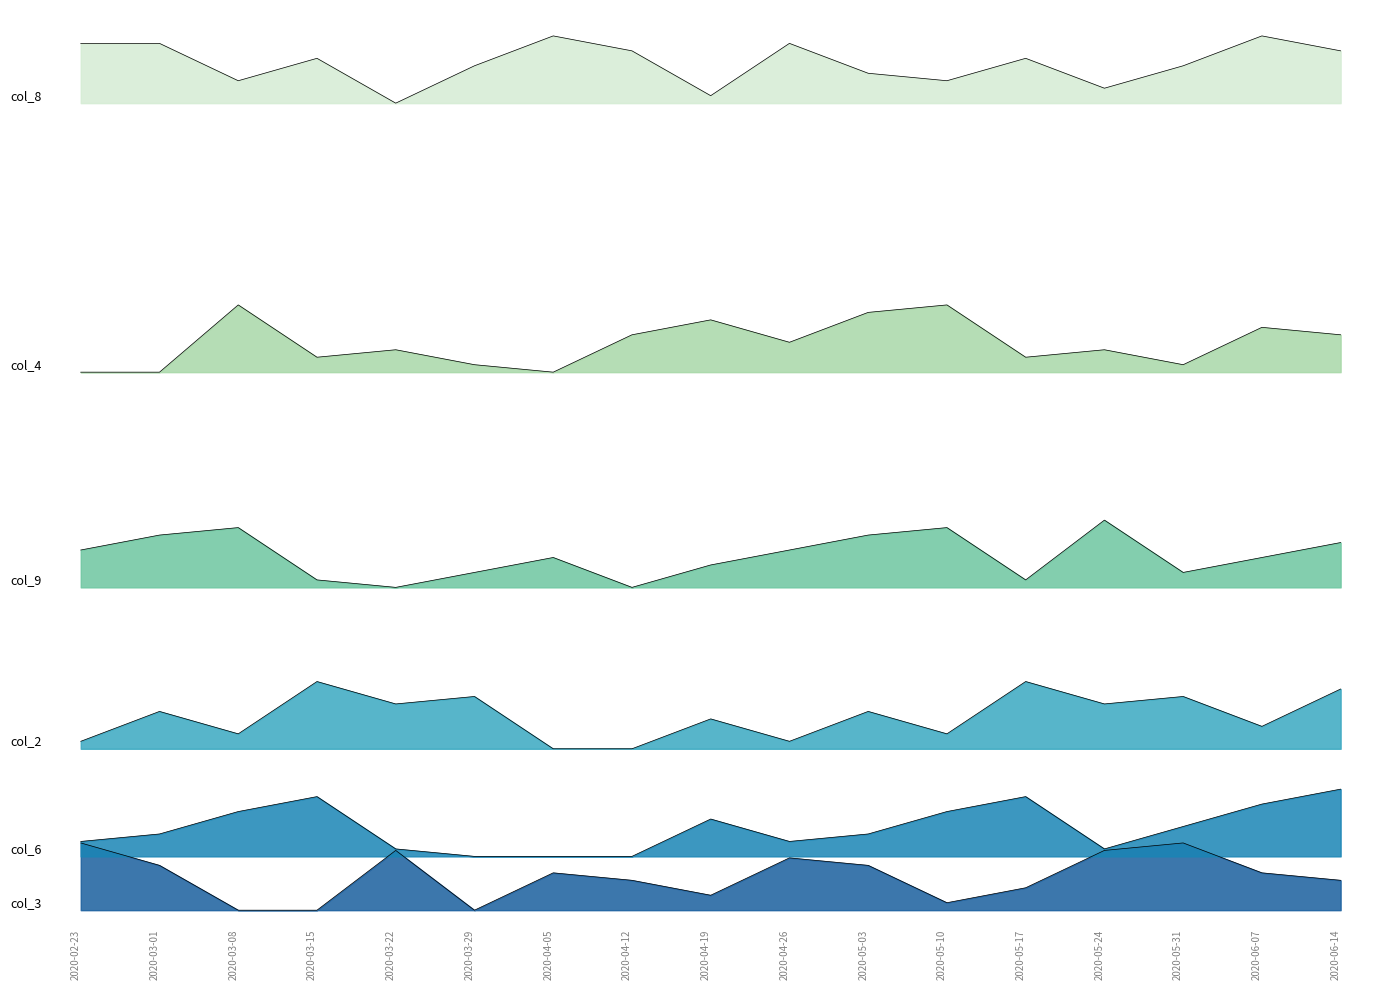

True or false: col_9 and col_4 intersect in this chart.

False